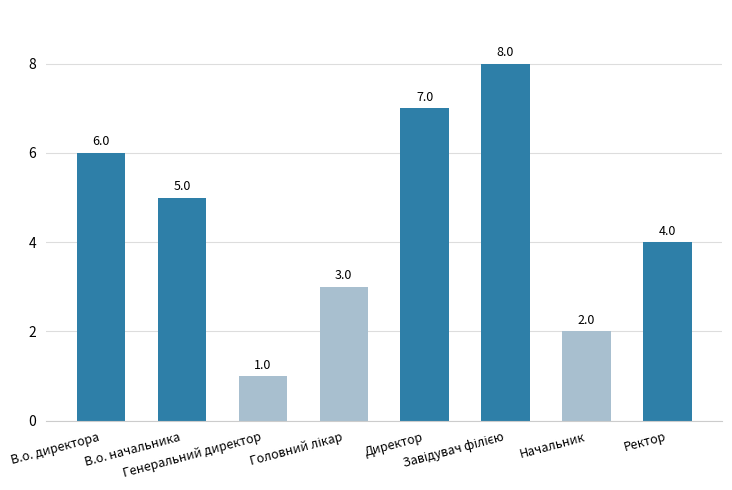

Approximately how many times larger is the value at В.о. директора compared to Начальник?

3.0